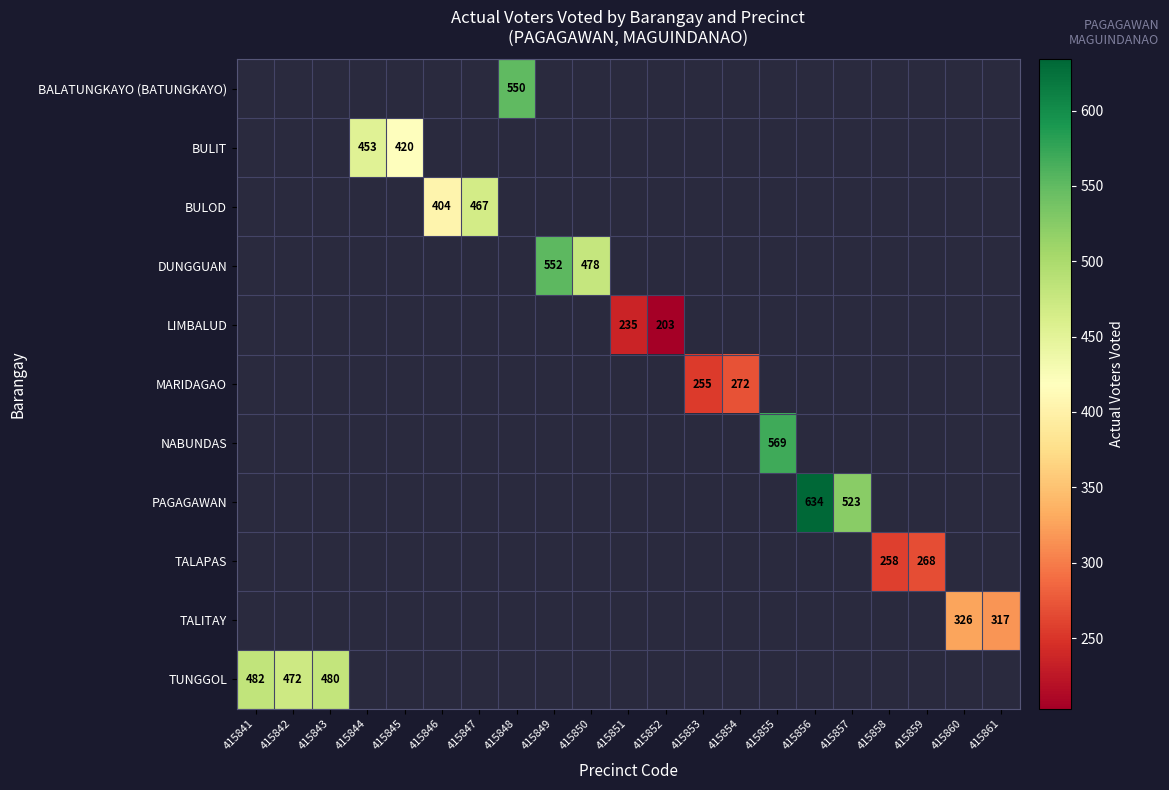

True or false: TALITAY has a value of 524 at 415861.

False